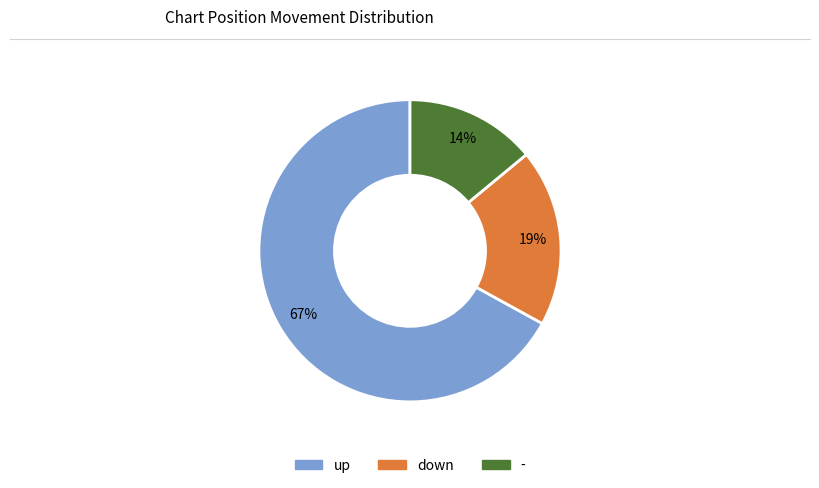

How many slices are in this pie chart?

3